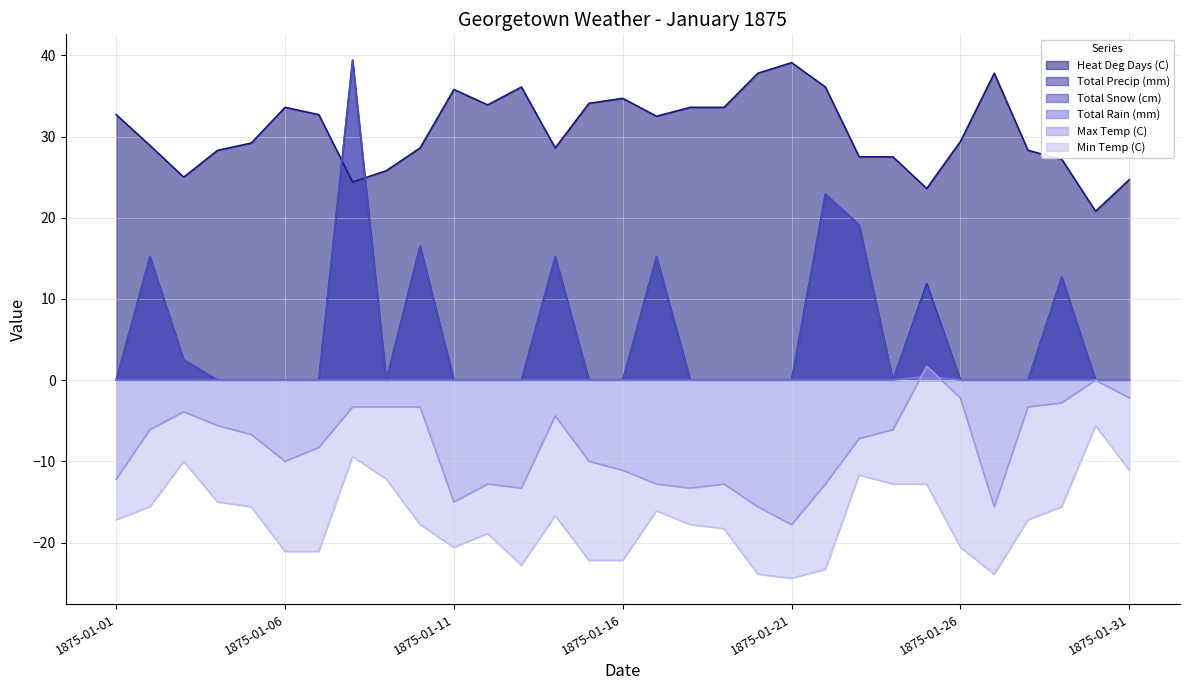

What are all the series names shown in the legend?

Heat Deg Days (C), Total Precip (mm), Total Snow (cm), Total Rain (mm), Max Temp (C), Min Temp (C)